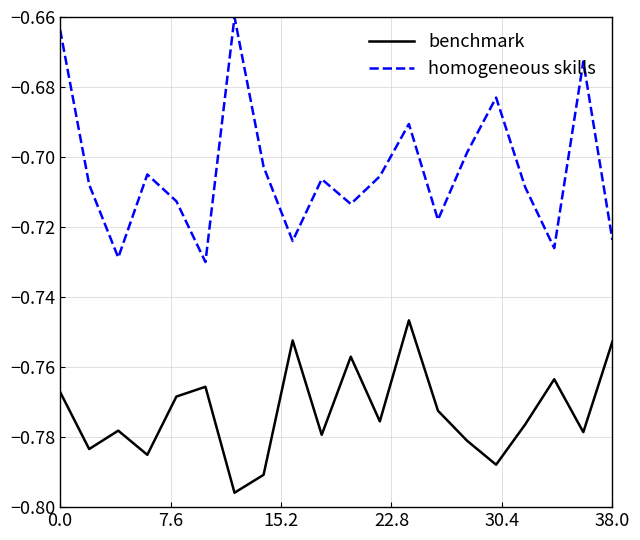

True or false: benchmark and homogeneous skills cross at least once.

False